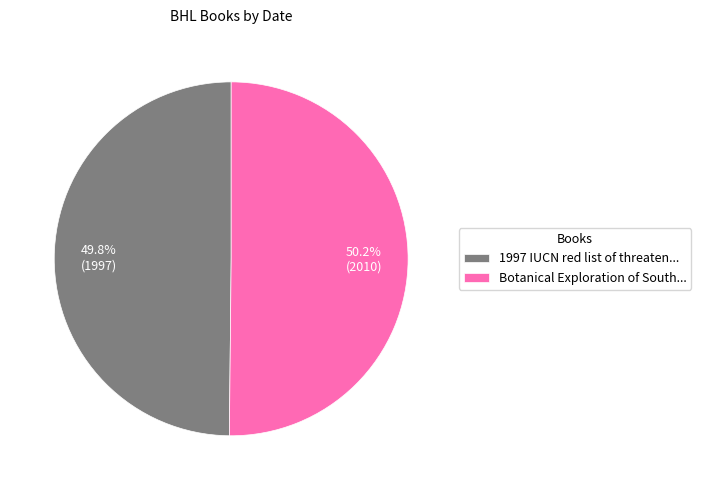

Is there any slice that represents more than half of the pie?

Yes